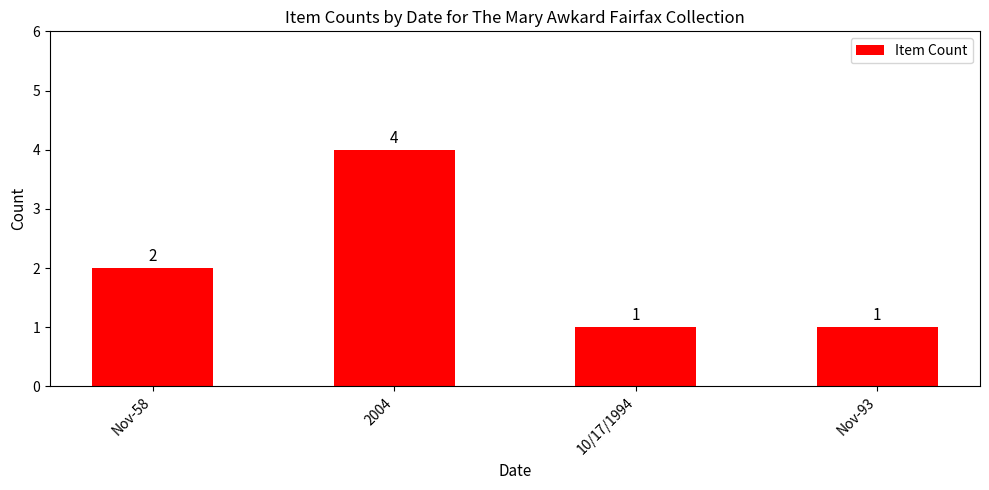

Which has a higher value, 10/17/1994 or 2004?

2004